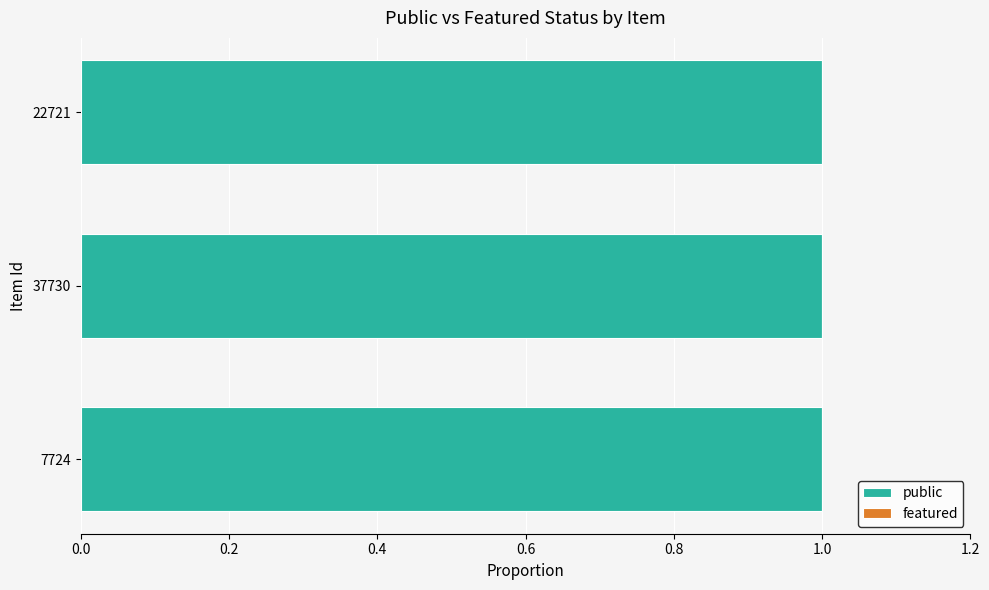

How many groups of bars are there?

3